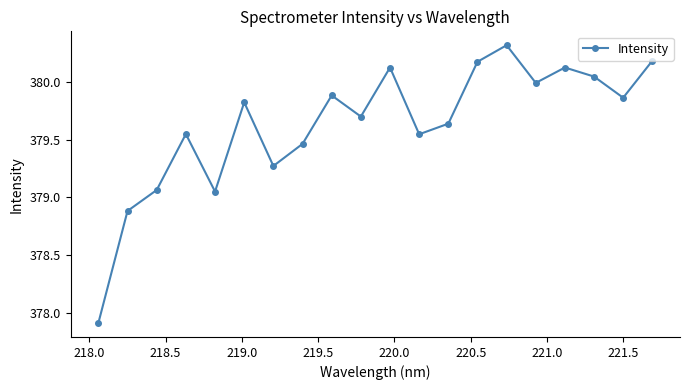

What is the value of the 11th point from the left?

380.1